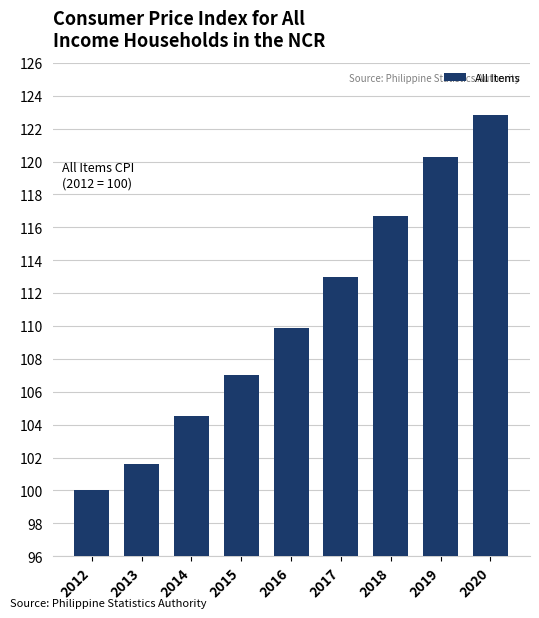

The value at 2015 is 107.0. True or false?

True